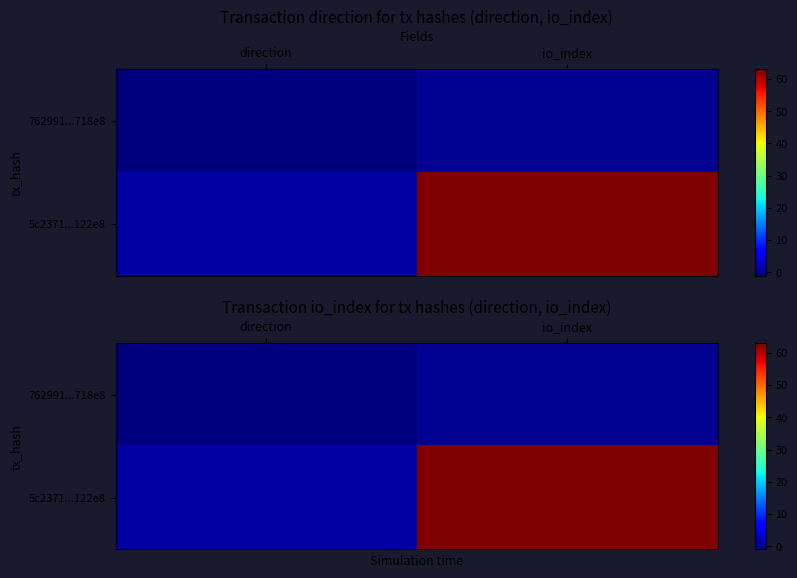

At which label is 762991...718e8 closest to 0?

io_index